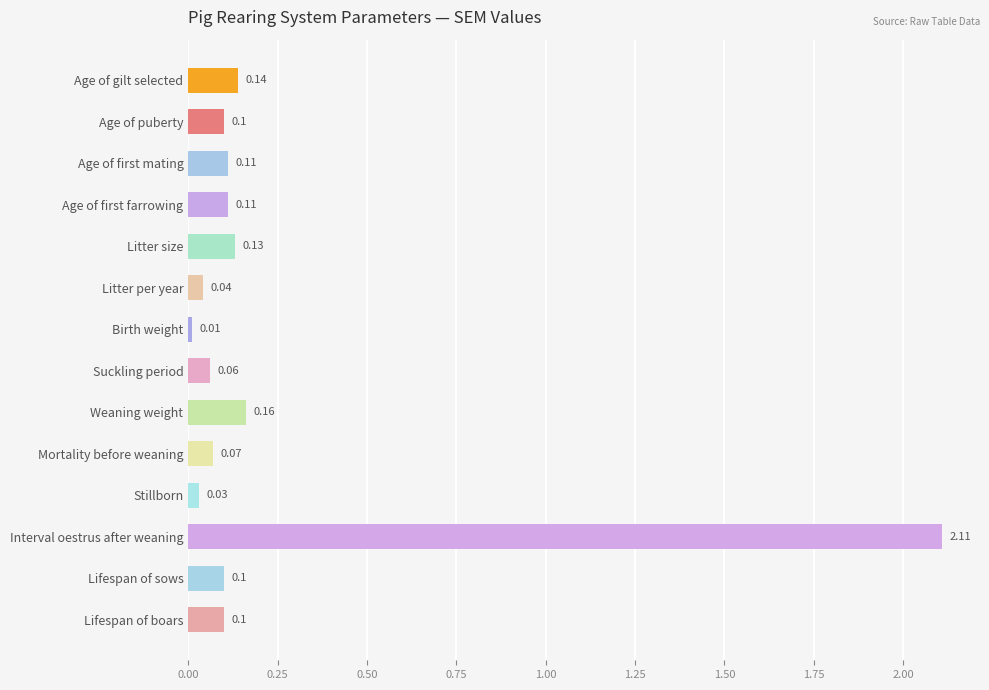

Between Lifespan of sows and Age of gilt selected, which is larger?

Age of gilt selected